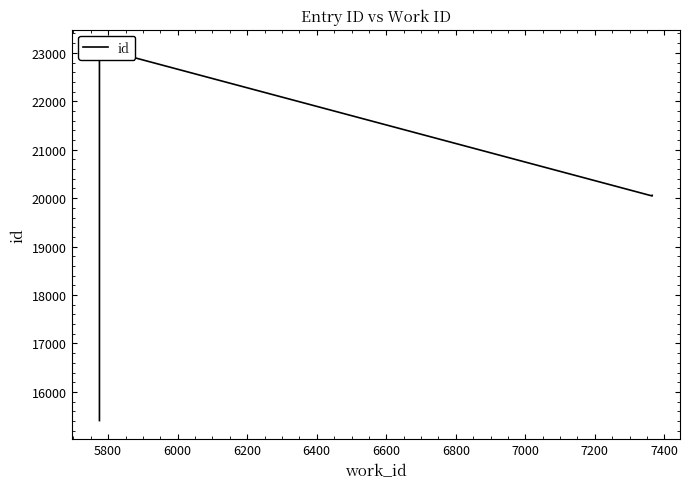

What is the greatest value displayed?

23093